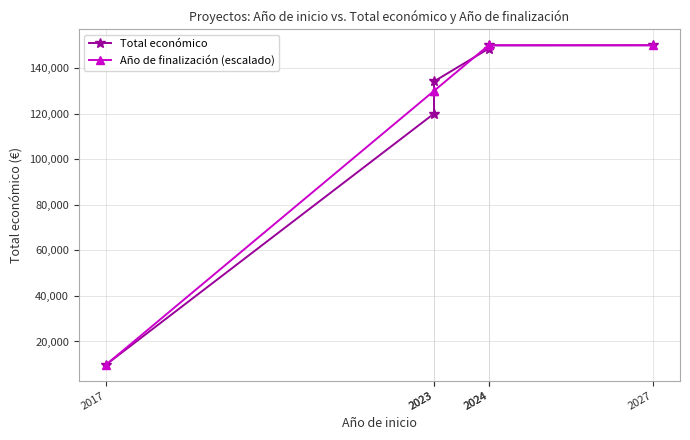

Which series changed the most between 2023 and 2024?

Total económico